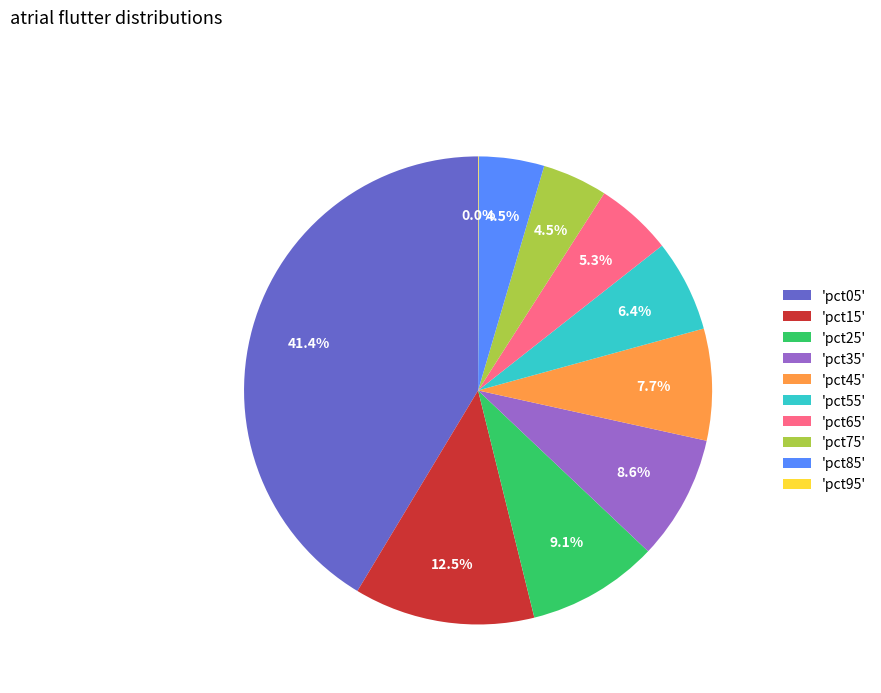

Is there a majority slice in this chart?

No